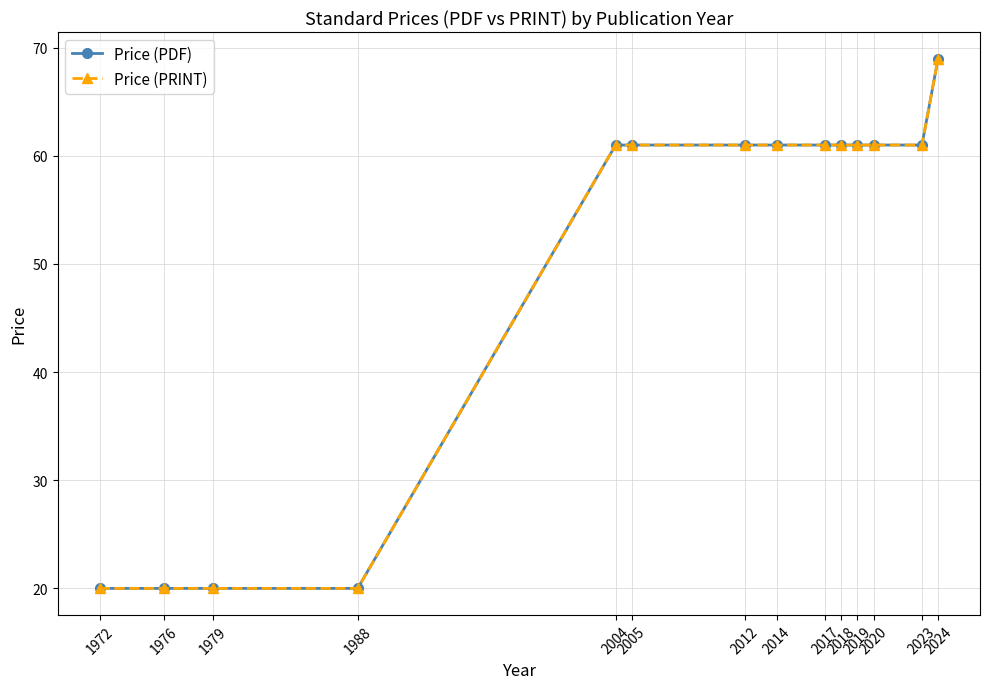

What is the difference between the maximum and second lowest values in the Price (PRINT) series?

49